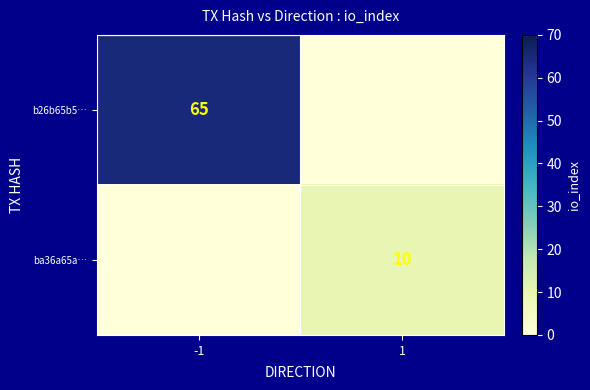

Is the value of ba36a65a… at 1 greater than the value of b26b65b5… at -1?

No